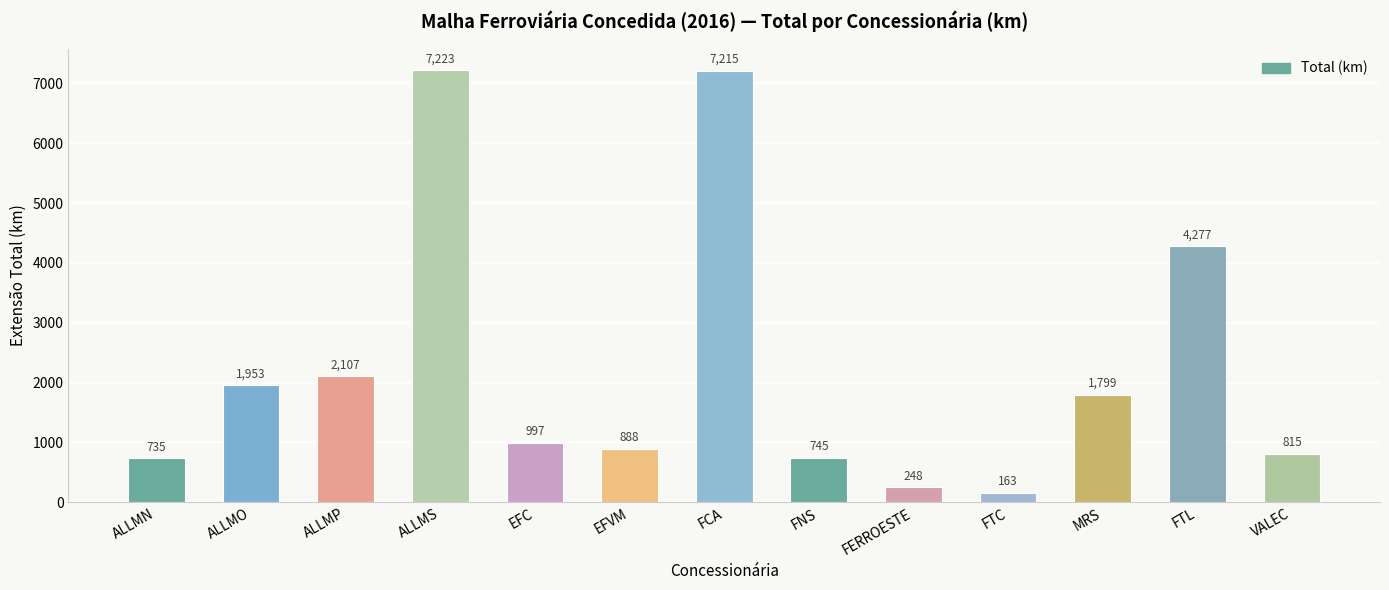

How many categories are shown in the chart?

13